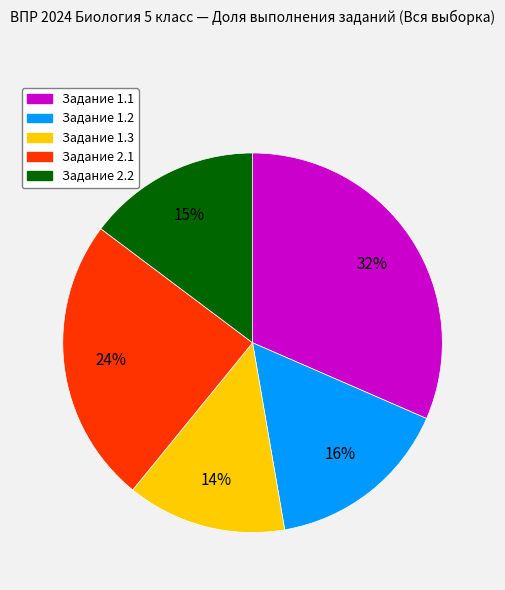

Is there any slice that represents more than half of the pie?

No